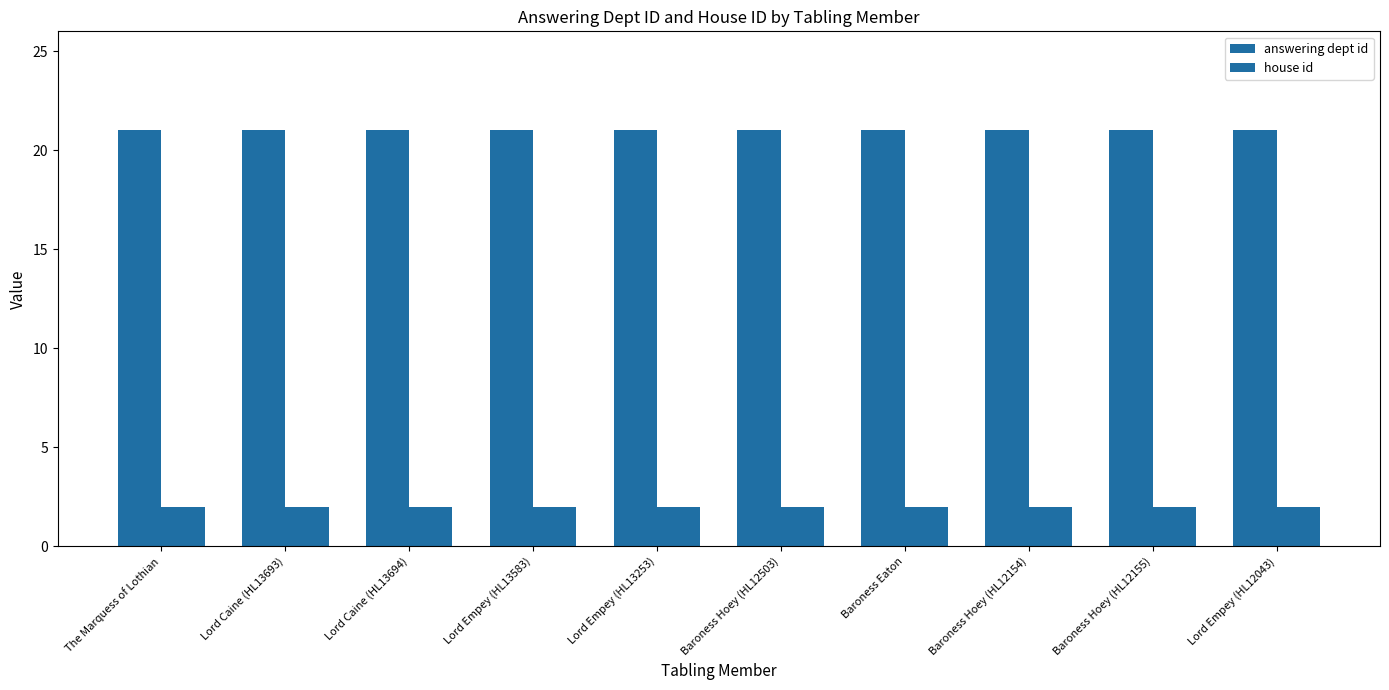

What is the label of the 10th bar from the left?

Lord Empey (HL12043)